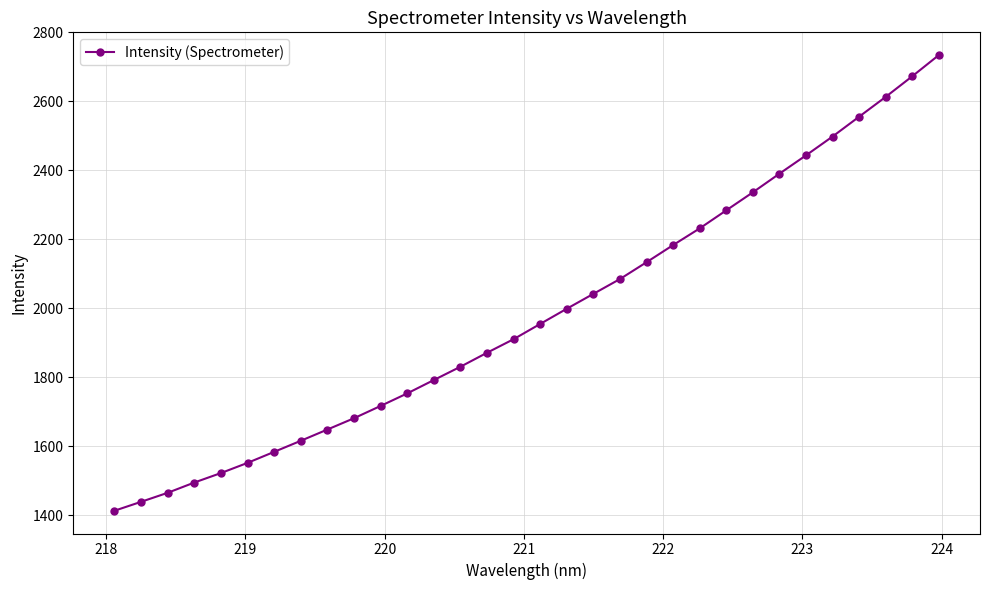

True or false: there are more than 2 points higher than both neighbors.

False